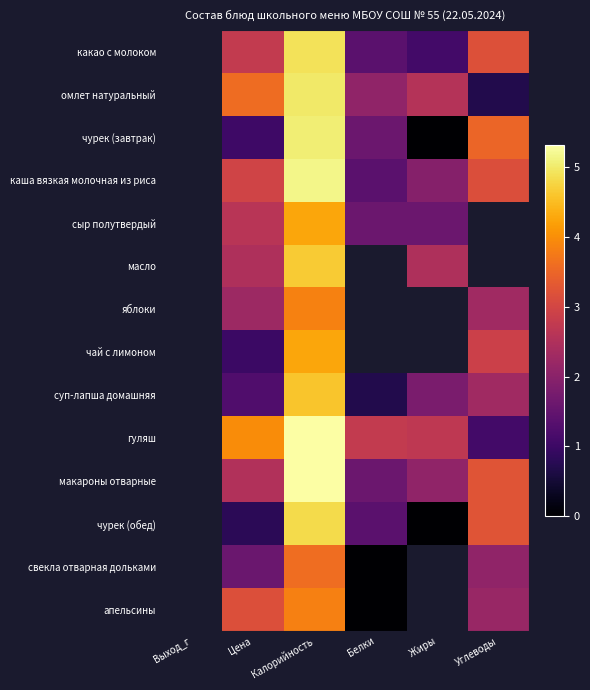

How many distinct data groups are displayed?

14